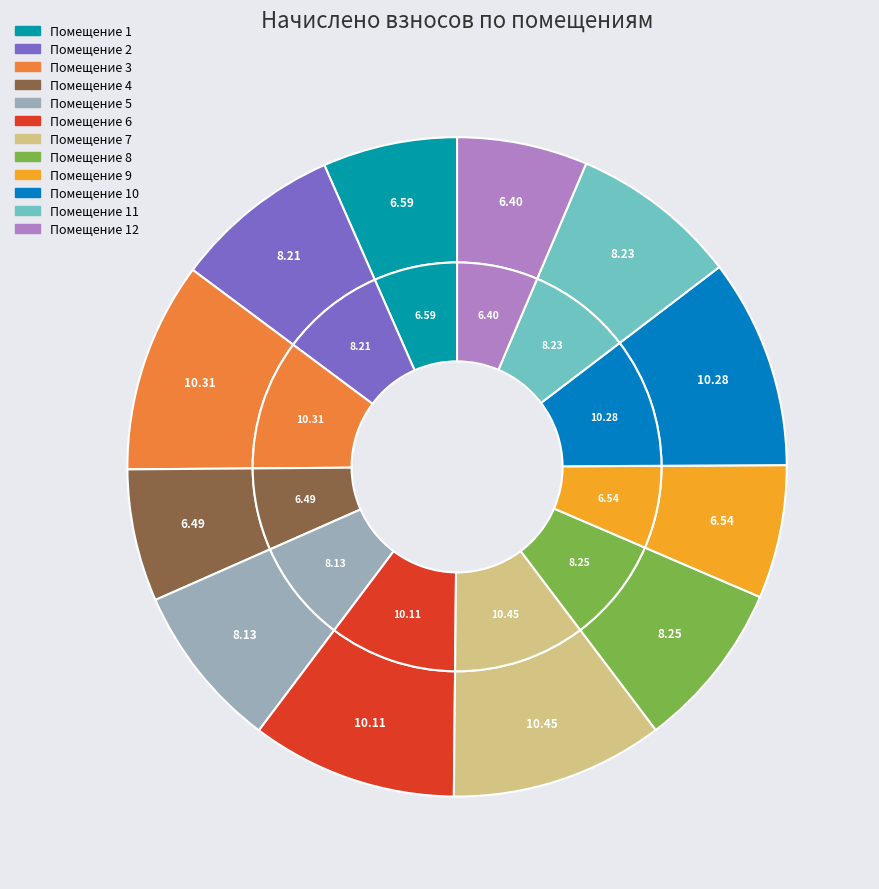

Count the number of slices in the pie.

12